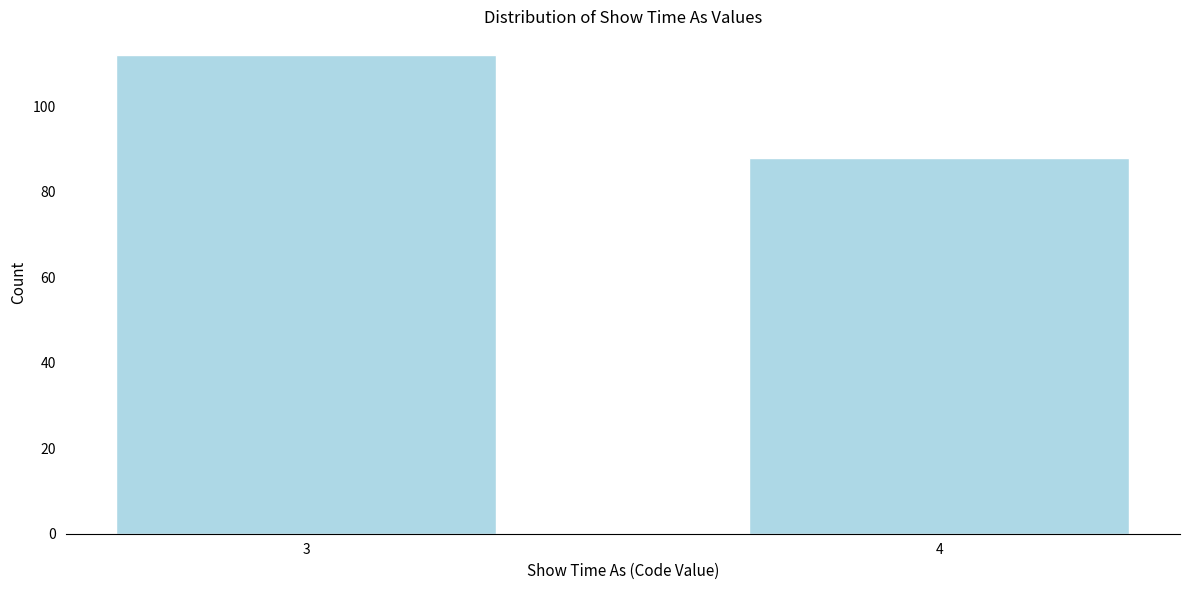

Reading left to right, list all the values displayed in this chart.

112	88